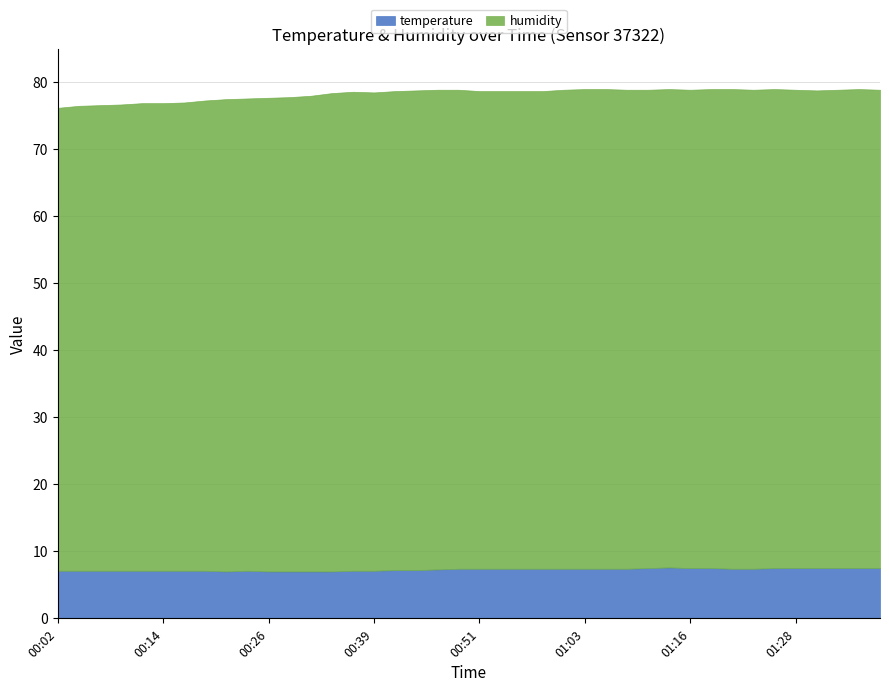

What is the difference between the maximum and second lowest values in the temperature series?

0.6